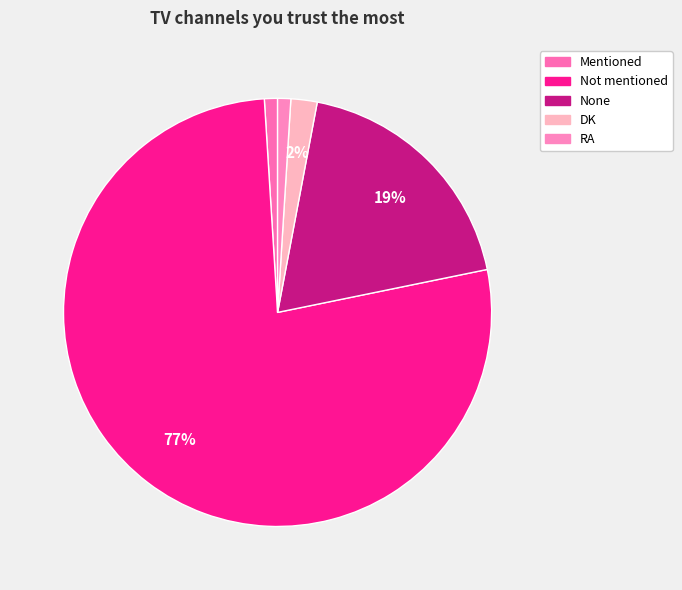

Count the number of slices in the pie.

5